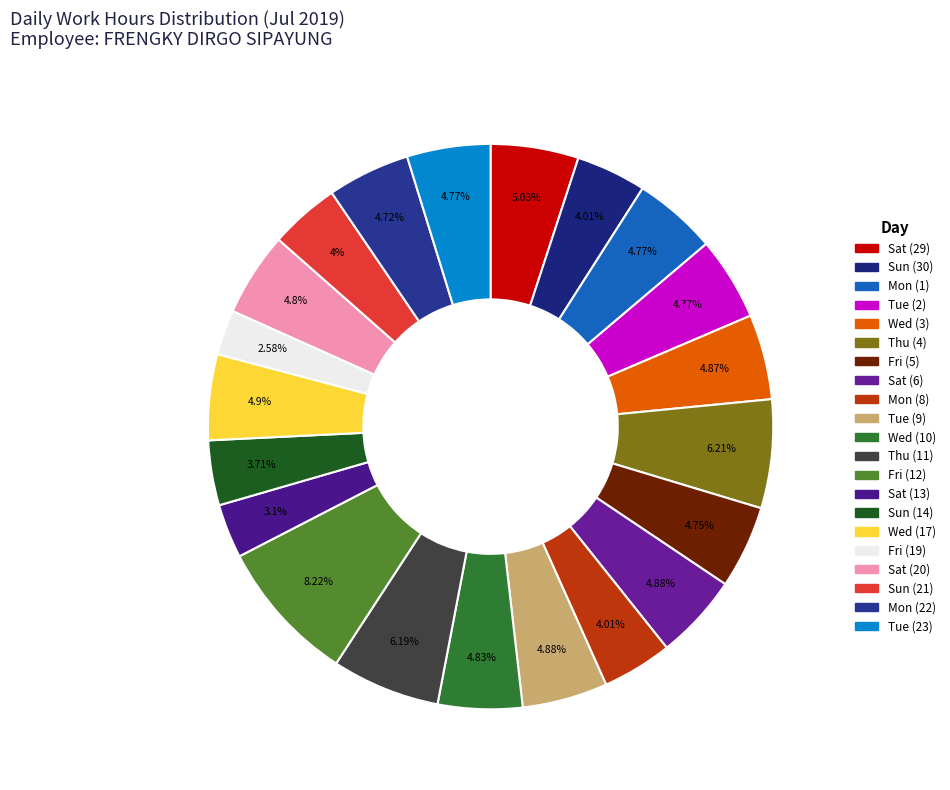

Is there any slice that represents more than half of the pie?

No